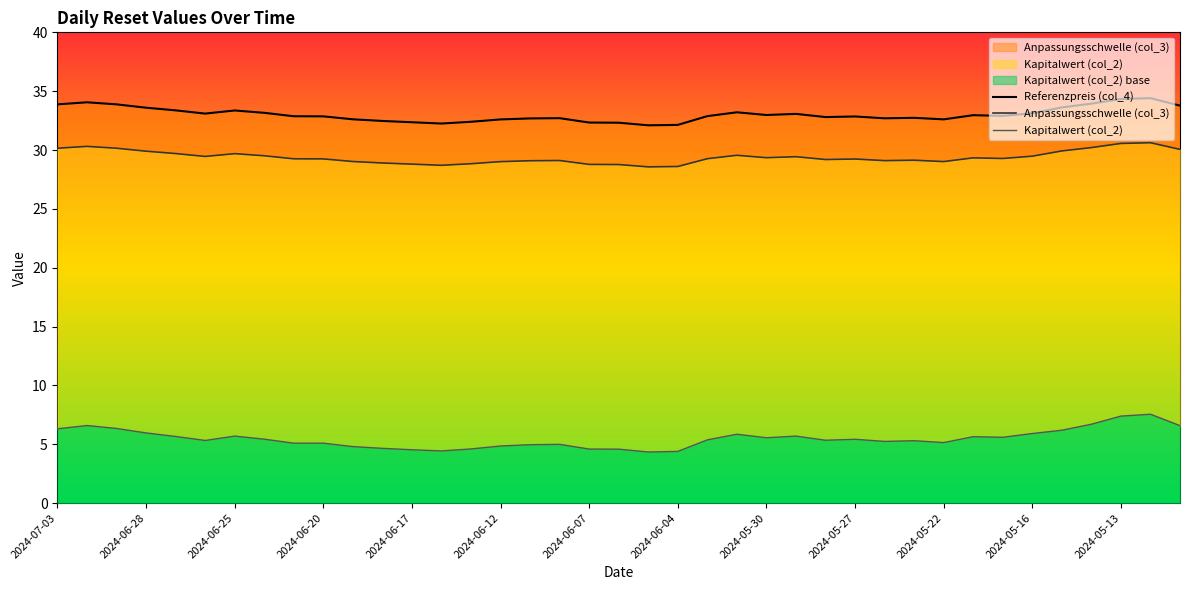

How many distinct data groups are displayed?

3